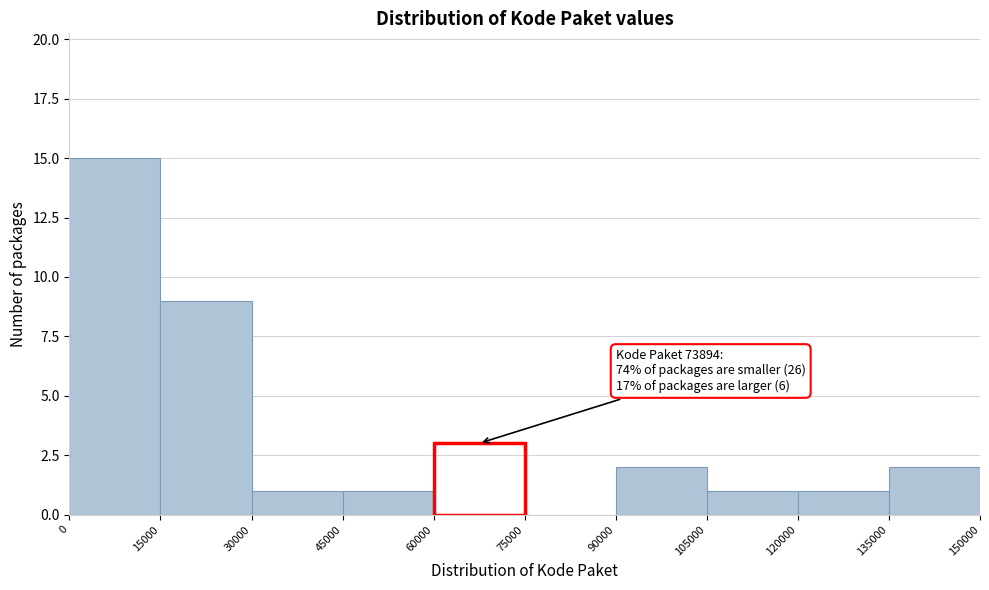

Over which range of the x-axis is the bar tallest?

0 to 15000